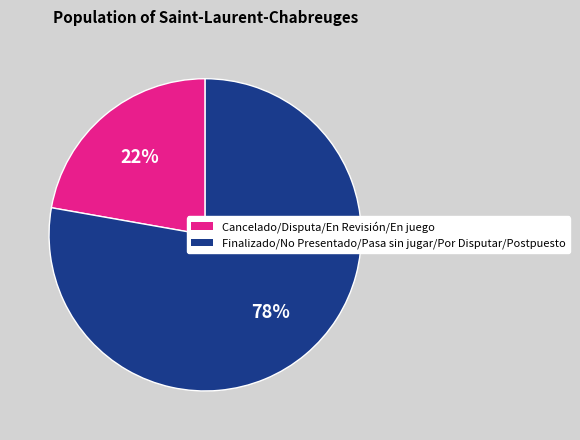

Is there a majority slice in this chart?

Yes